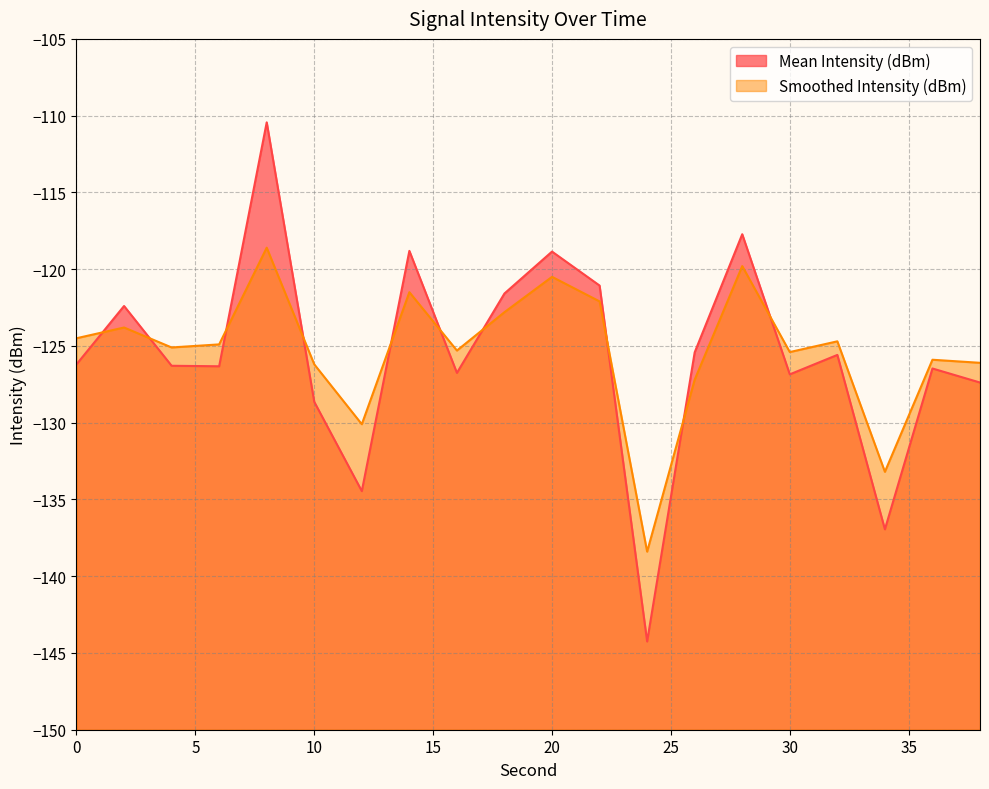

What is the minimum value shown in the chart?

-144.3